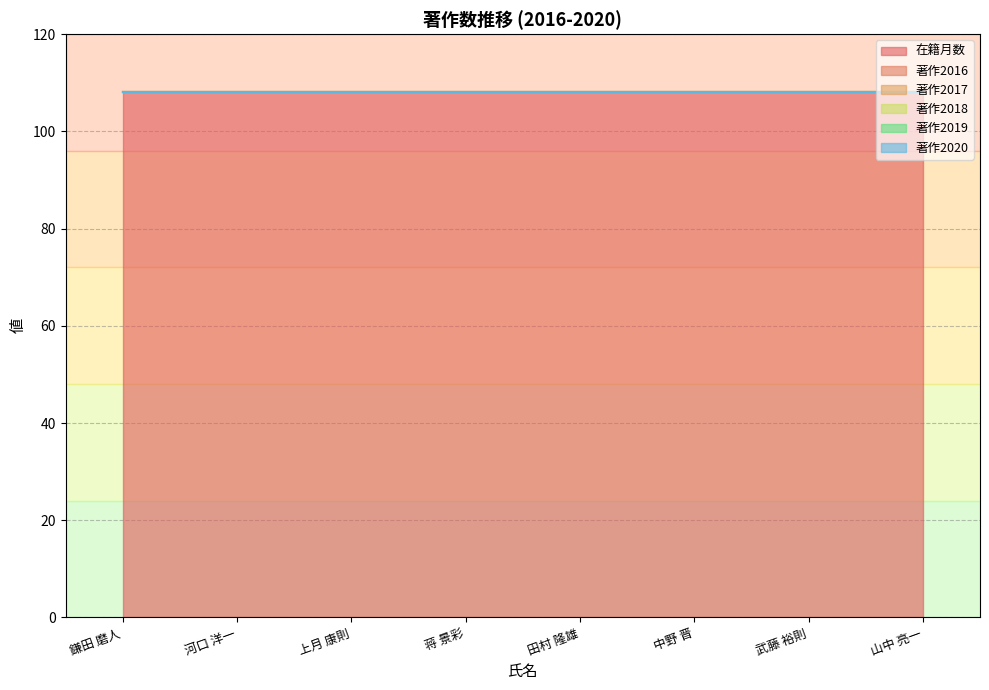

Which series changed the most between 鎌田 磨人 and 中野 晋?

在籍月数